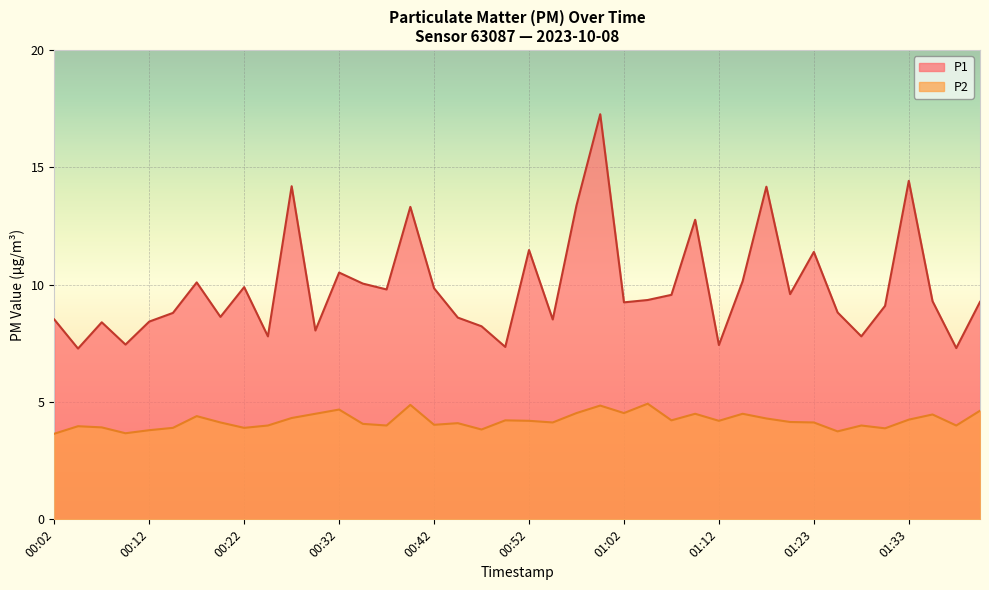

True or false: P2 and P1 cross at least once.

False